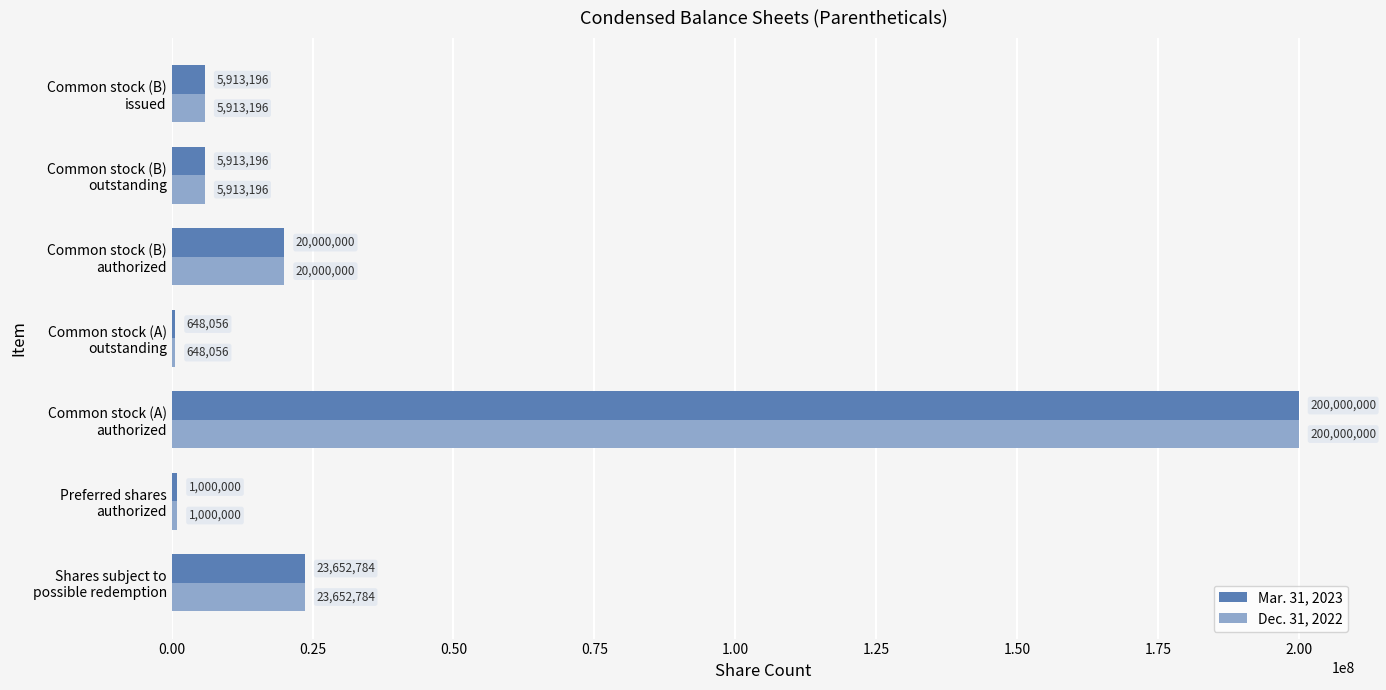

What is the greatest value displayed?

200000000